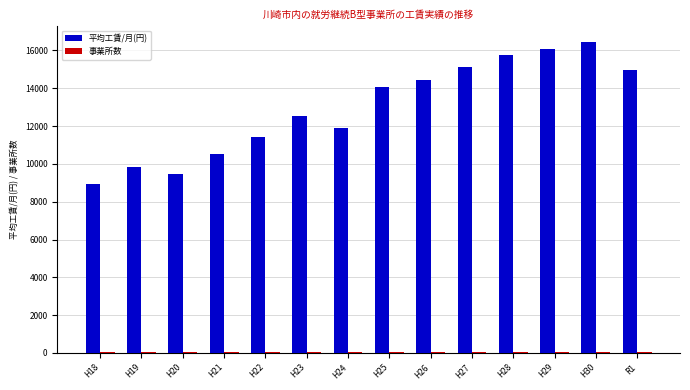

The value of 平均工賃/月(円) at H25 is 14092. True or false?

True